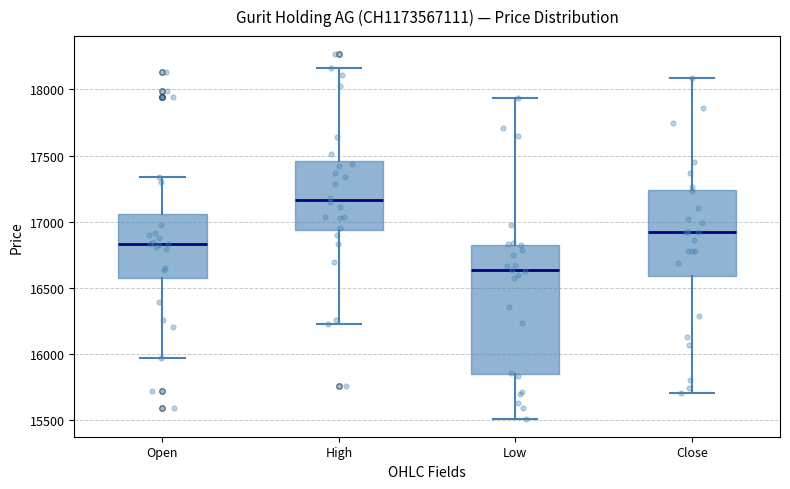

Comparing the boxes themselves (not the whiskers), which one is the tallest?

Low